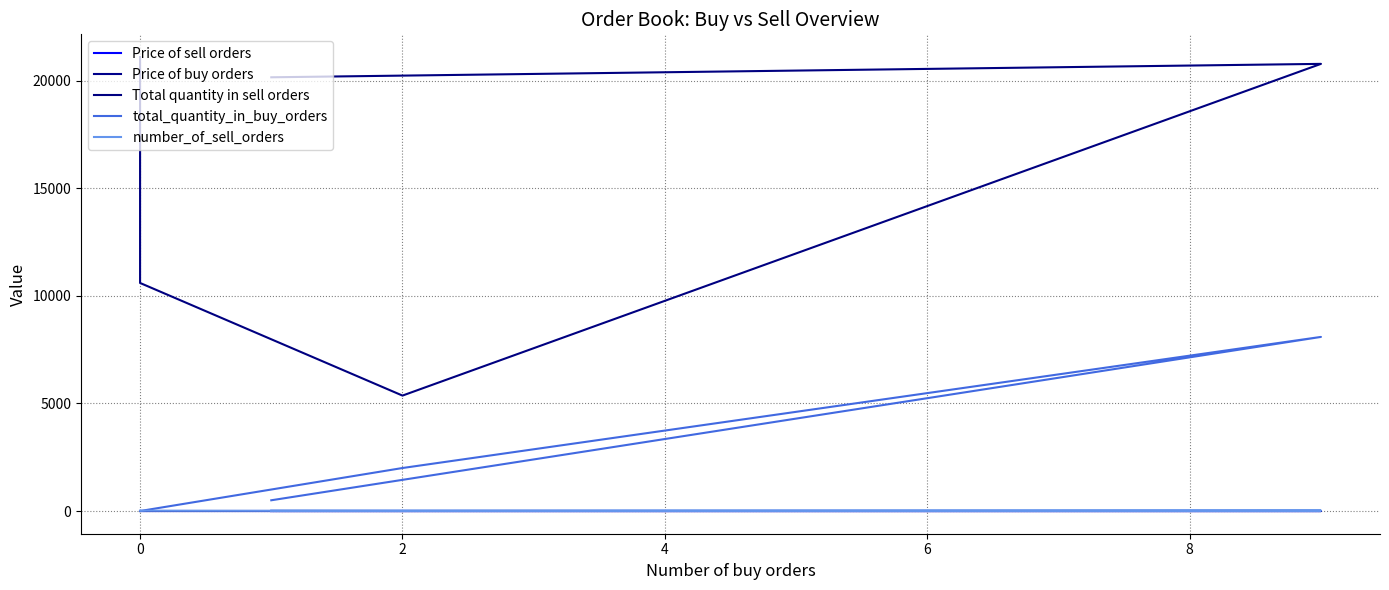

What is the spread (max minus min) of values at 0?

10605.0